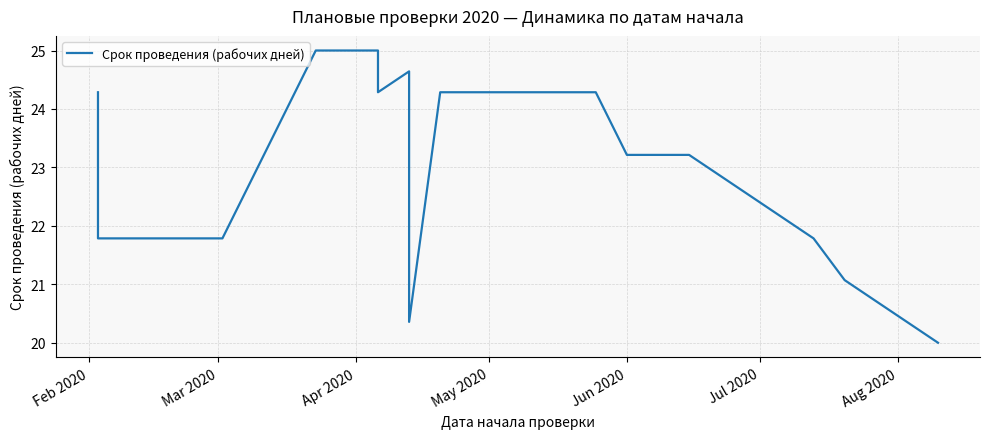

True or false: the data has more than 2 interior local peaks.

True